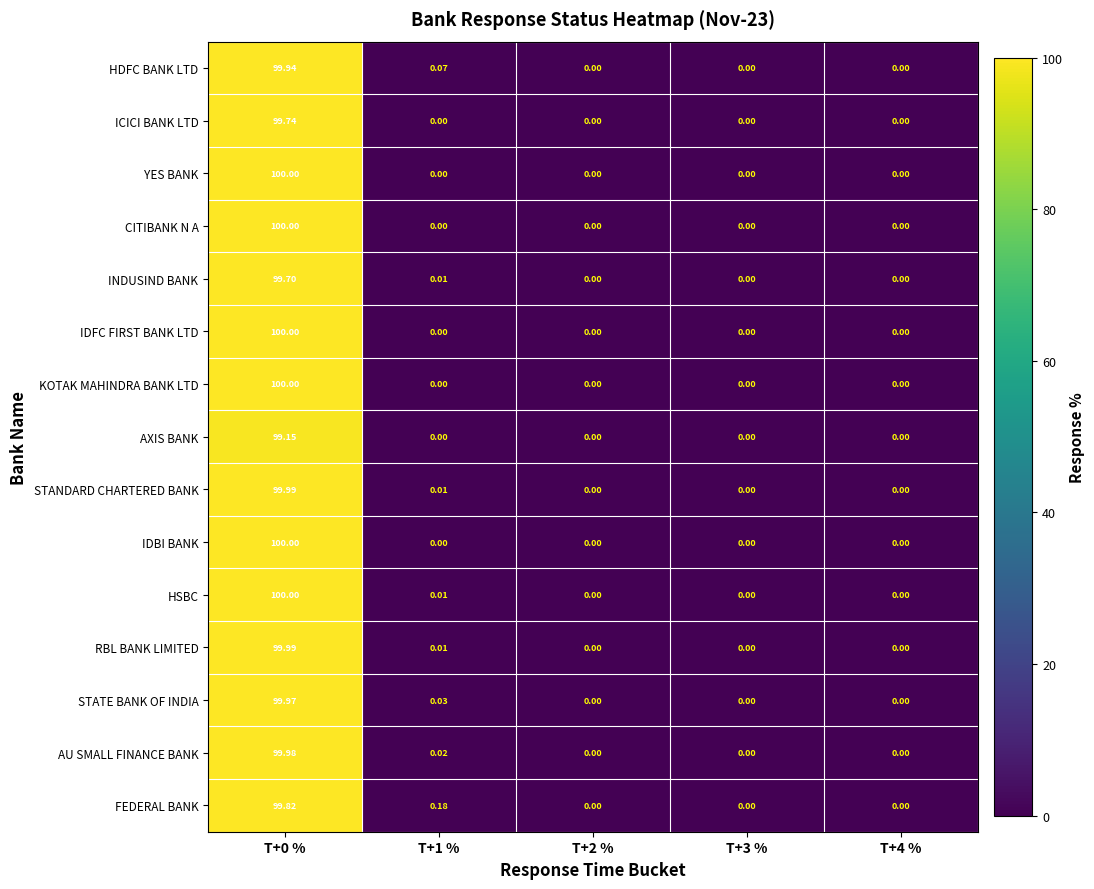

Reading left to right, extract all data points from this chart.

HDFC BANK LTD: T+0 %=99.9	T+1 %=0.1	T+2 %=0.0	T+3 %=0.0	T+4 %=0.0
ICICI BANK LTD: T+0 %=99.7	T+1 %=0.0	T+2 %=0.0	T+3 %=0.0	T+4 %=0.0
YES BANK: T+0 %=100.0	T+1 %=0.0	T+2 %=0.0	T+3 %=0.0	T+4 %=0.0
CITIBANK N A: T+0 %=100.0	T+1 %=0.0	T+2 %=0.0	T+3 %=0.0	T+4 %=0.0
INDUSIND BANK: T+0 %=99.7	T+1 %=0.0	T+2 %=0.0	T+3 %=0.0	T+4 %=0.0
IDFC FIRST BANK LTD: T+0 %=100.0	T+1 %=0.0	T+2 %=0.0	T+3 %=0.0	T+4 %=0.0
KOTAK MAHINDRA BANK LTD: T+0 %=100.0	T+1 %=0.0	T+2 %=0.0	T+3 %=0.0	T+4 %=0.0
AXIS BANK: T+0 %=99.2	T+1 %=0.0	T+2 %=0.0	T+3 %=0.0	T+4 %=0.0
STANDARD CHARTERED BANK: T+0 %=100.0	T+1 %=0.0	T+2 %=0.0	T+3 %=0.0	T+4 %=0.0
IDBI BANK: T+0 %=100.0	T+1 %=0.0	T+2 %=0.0	T+3 %=0.0	T+4 %=0.0
HSBC: T+0 %=100.0	T+1 %=0.0	T+2 %=0.0	T+3 %=0.0	T+4 %=0.0
RBL BANK LIMITED: T+0 %=100.0	T+1 %=0.0	T+2 %=0.0	T+3 %=0.0	T+4 %=0.0
STATE BANK OF INDIA: T+0 %=100.0	T+1 %=0.0	T+2 %=0.0	T+3 %=0.0	T+4 %=0.0
AU SMALL FINANCE BANK: T+0 %=100.0	T+1 %=0.0	T+2 %=0.0	T+3 %=0.0	T+4 %=0.0
FEDERAL BANK: T+0 %=99.8	T+1 %=0.2	T+2 %=0.0	T+3 %=0.0	T+4 %=0.0